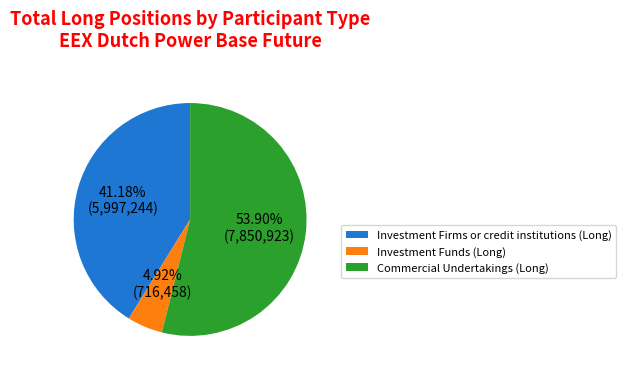

Does Commercial Undertakings (Long) represent more than half of the total?

Yes